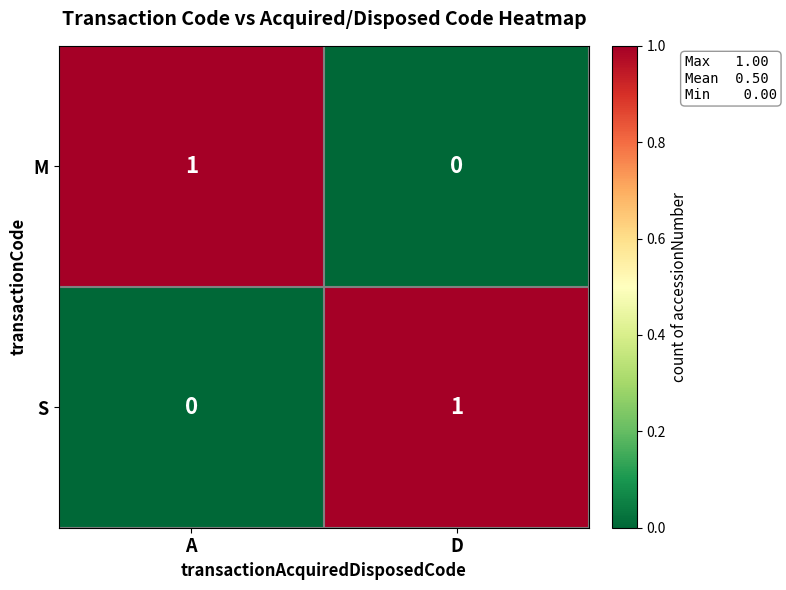

Is it true that S equals 2 at D?

False